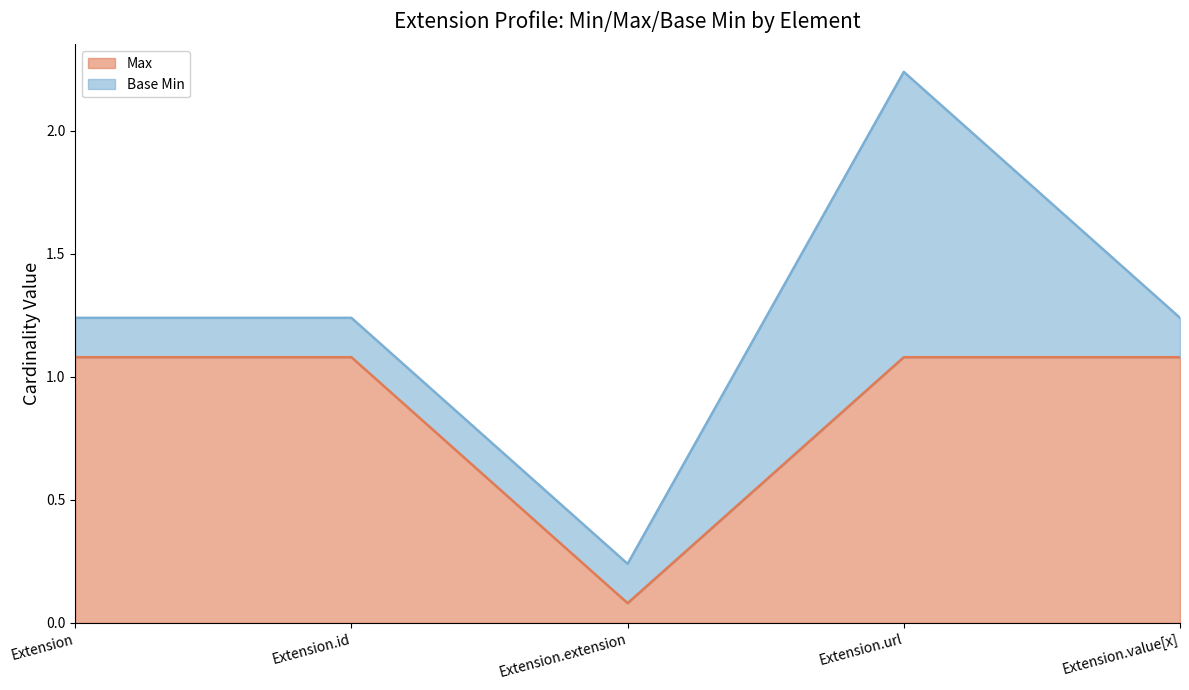

Where is the data nearest to the value 0?

Extension.extension